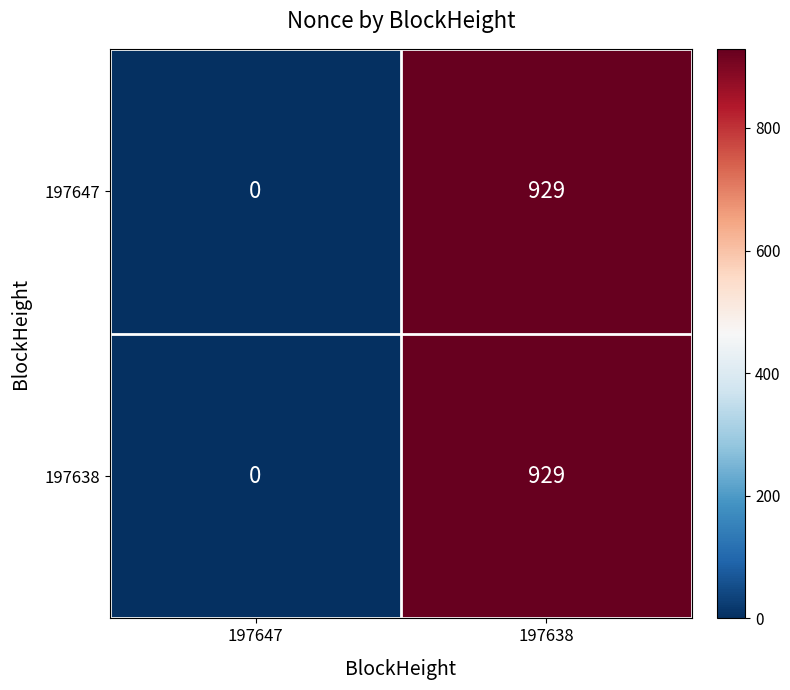

What value does the 197638 series have at 197638, to the nearest 10?

930